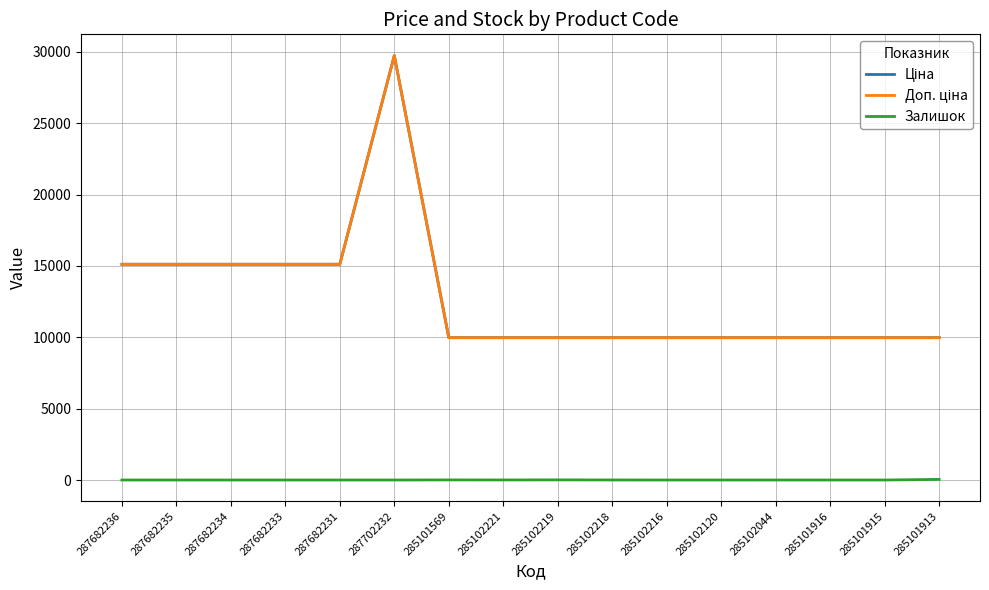

At which label does Залишок reach its peak?

285101913